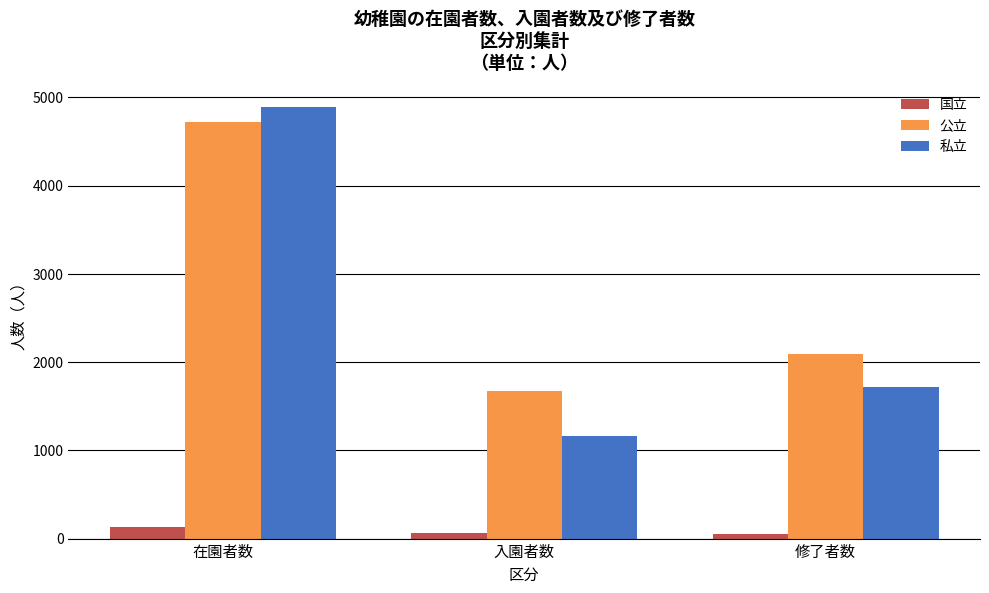

Which label corresponds to the largest value in the chart?

在園者数